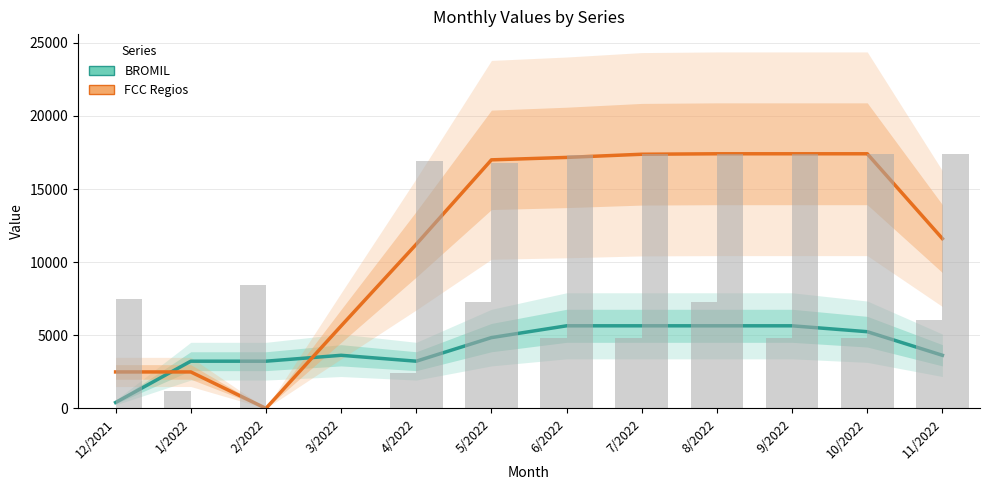

What is the value of the FCC Regios bar at the 5th from the left?

11223.7